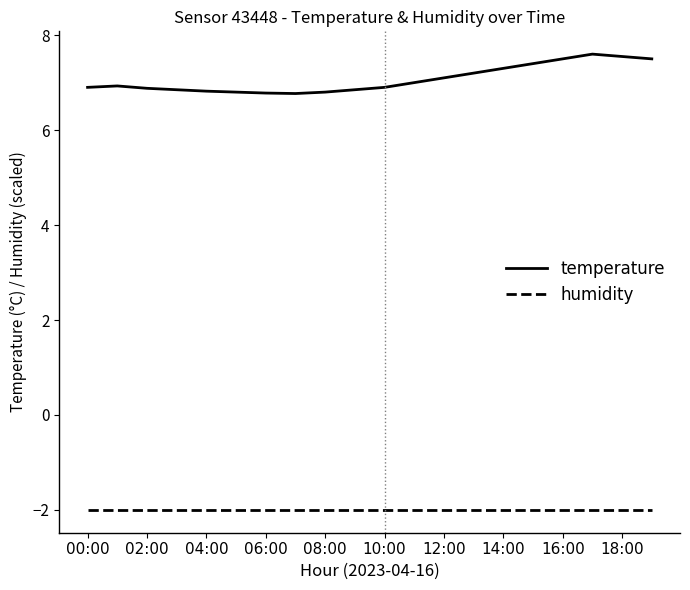

What is the highest value of the temperature series?

7.6